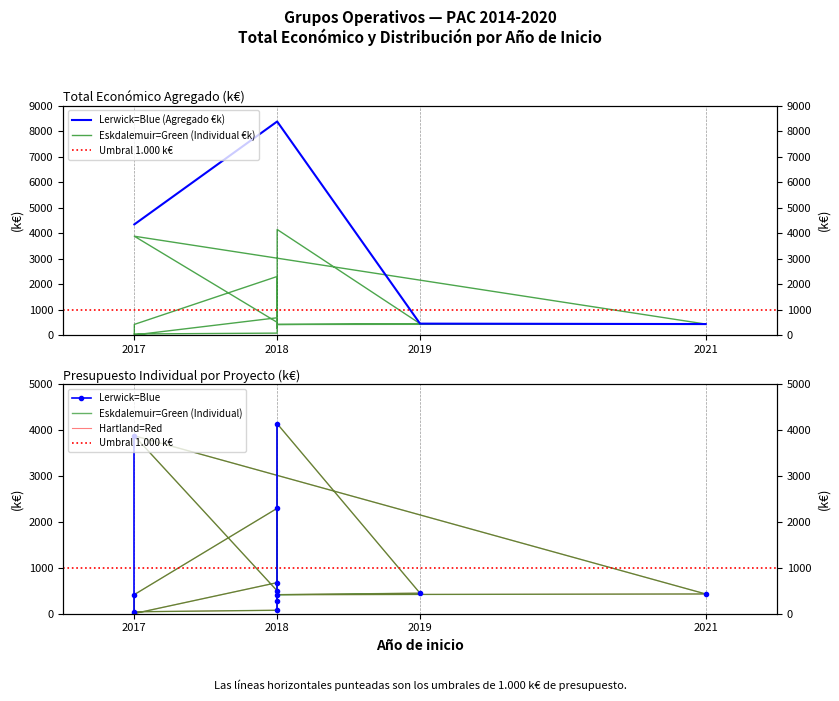

Reading left to right, extract all data points from this chart.

42.1	75.6	4139.4	447.7	414.8	430.4	3875.1	498.5	271.6	2296.1	417.0	4.3	677.4